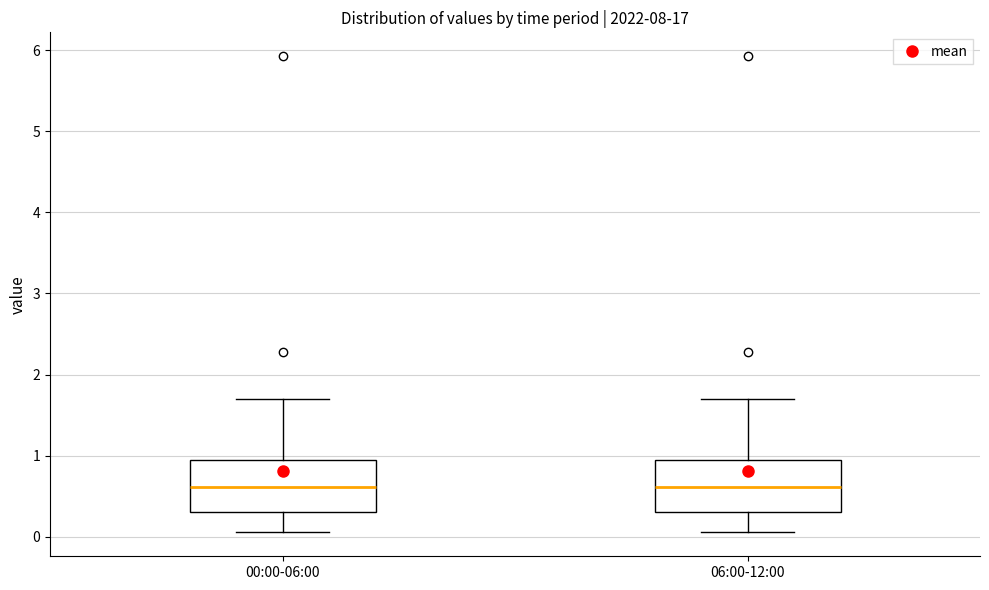

Reading left to right, read every box against the y-axis: the position of its median line, the range the box covers, and the ends of its whiskers. The values are not printed on the chart, so give them approximately, as read against the axis.

00:00-06:00: median 0.6, box 0.3 to 1.0, whiskers 0.1 to 1.7
06:00-12:00: median 0.6, box 0.3 to 1.0, whiskers 0.1 to 1.7